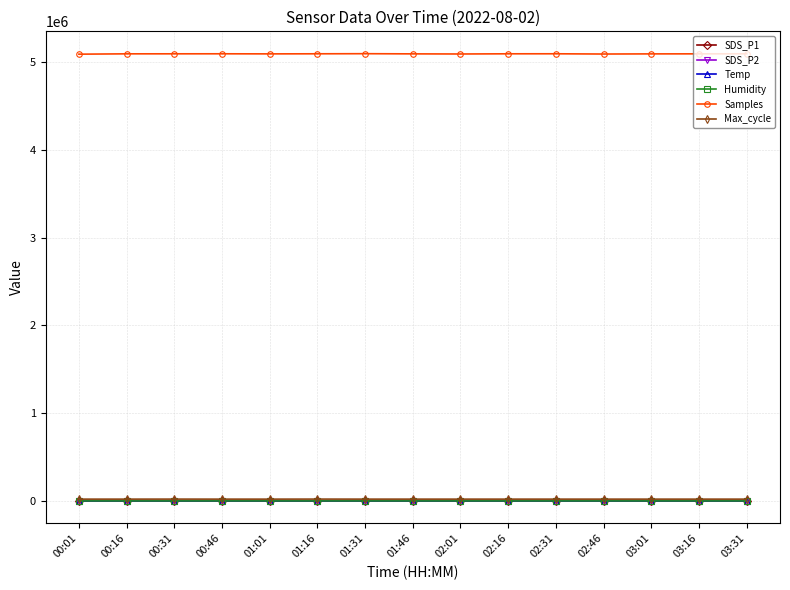

Which series has the widest spread of values?

Samples